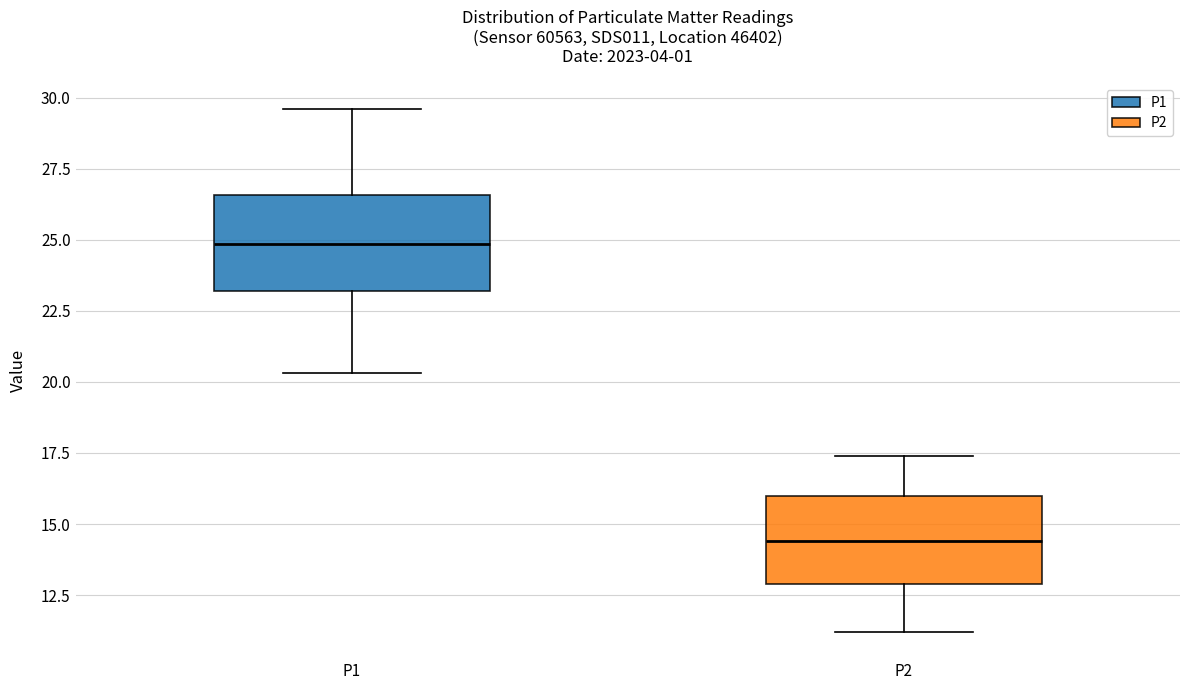

Reading left to right, transcribe this box plot: for each box, give where its median line is, the range the box spans, and where its two whiskers end, as read against the y-axis. The values are not printed on the chart, so give them approximately, as read against the axis.

P1: median 25.0, box 23.0 to 26.5, whiskers 20.5 to 29.5
P2: median 14.5, box 13.0 to 16.0, whiskers 11.0 to 17.5